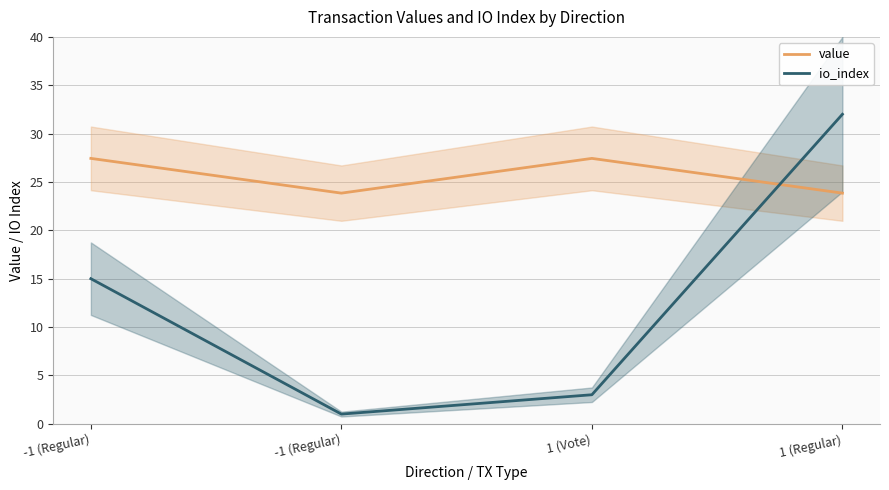

At which category does the chart reach its minimum across all series?

-1 (Regular)